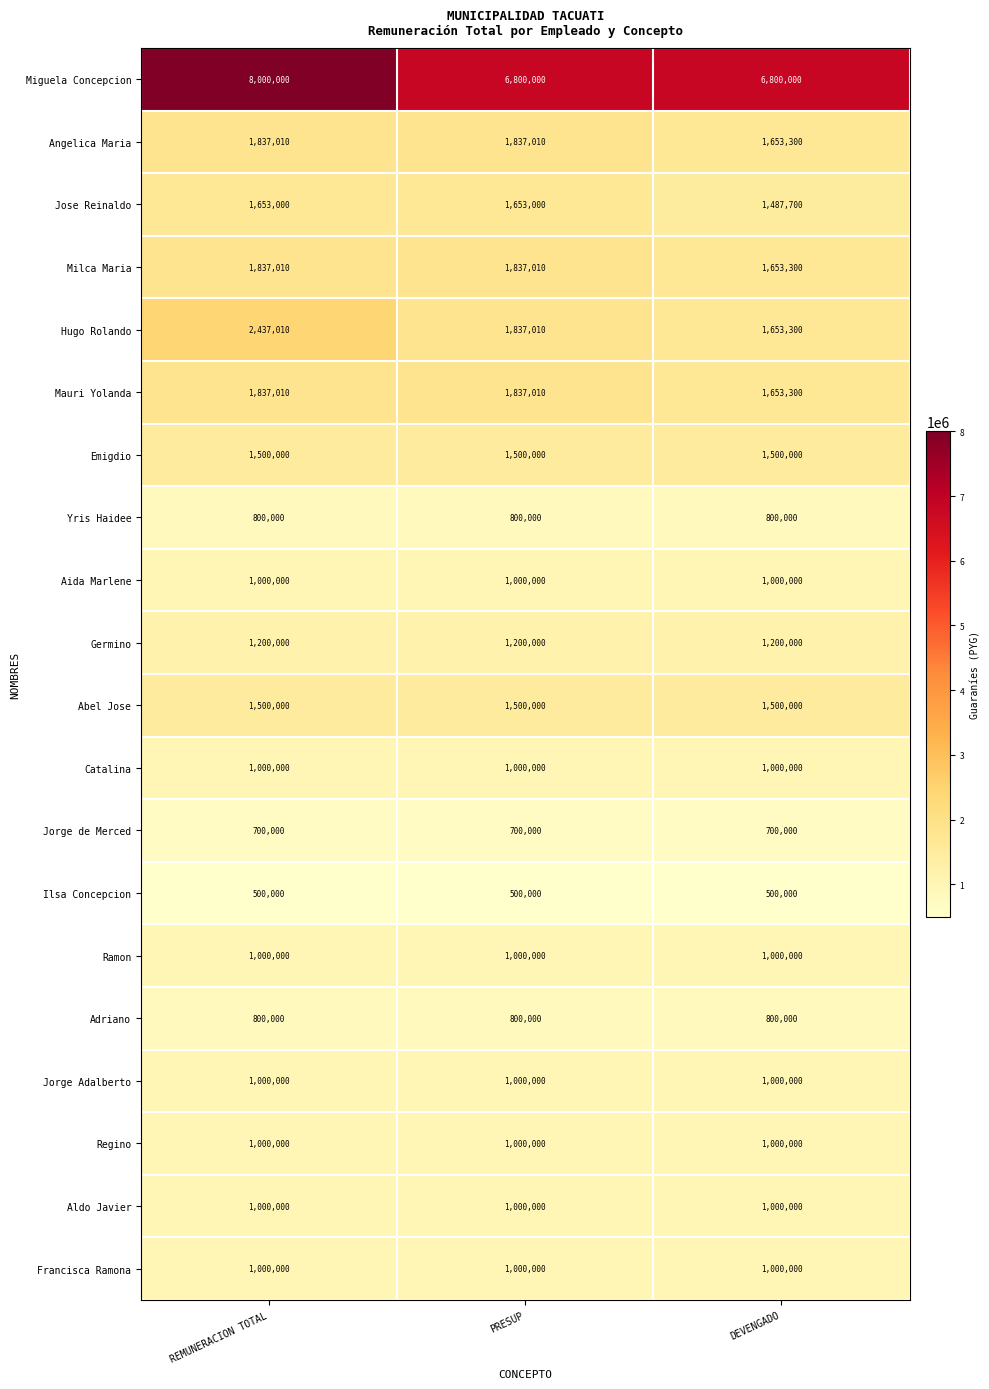

Which series has the largest total across all categories?

Miguela Concepcion